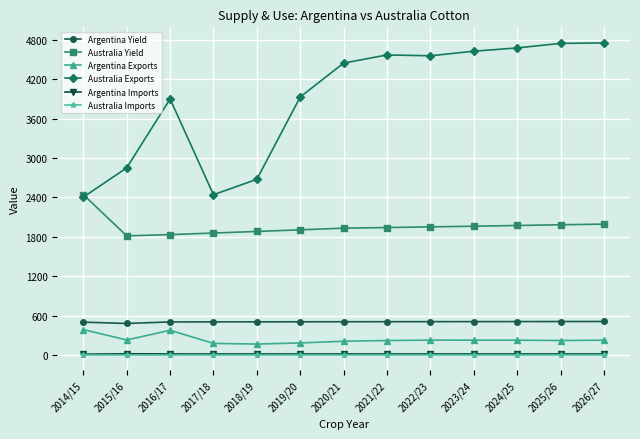

What is the average value of the Australia Yield series?

1958.9